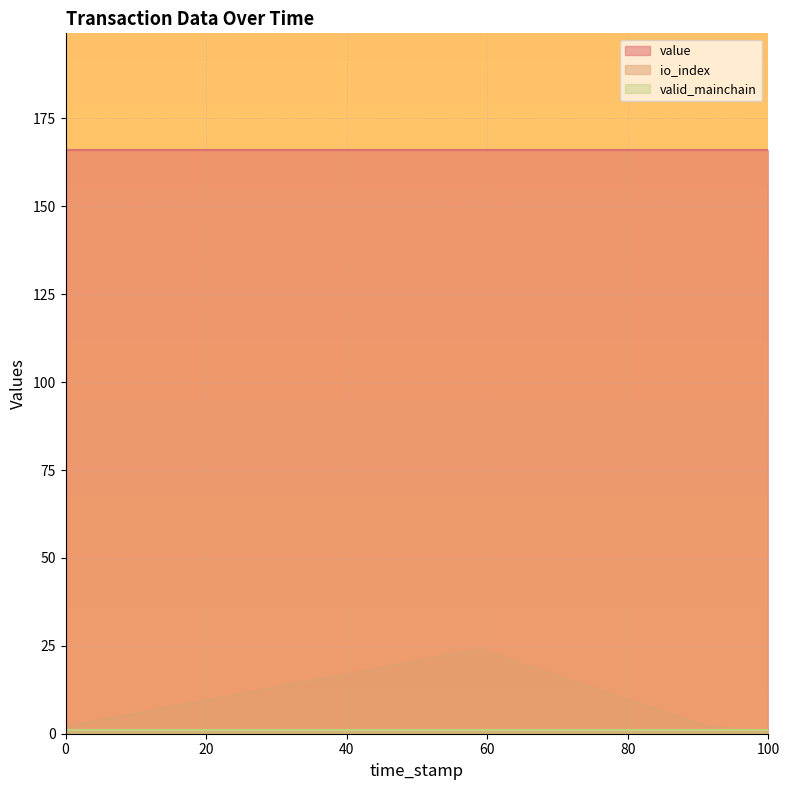

The value of value at 1 (Vote) is 166.0. True or false?

True